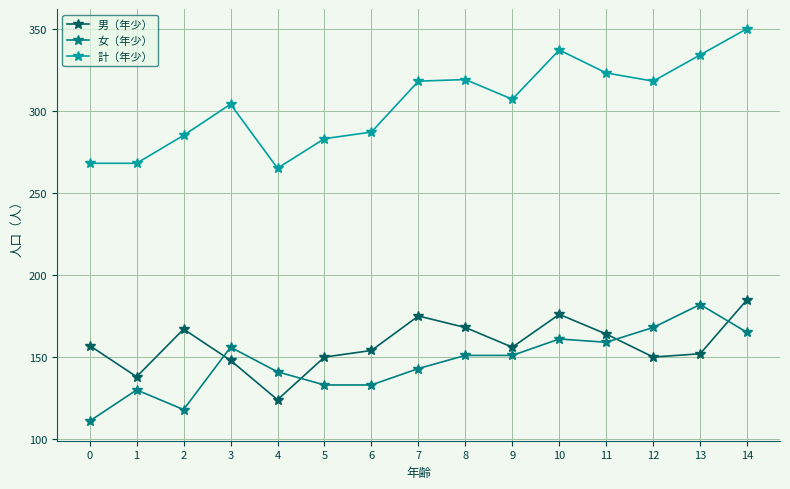

Which series has the widest spread of values?

計（年少）